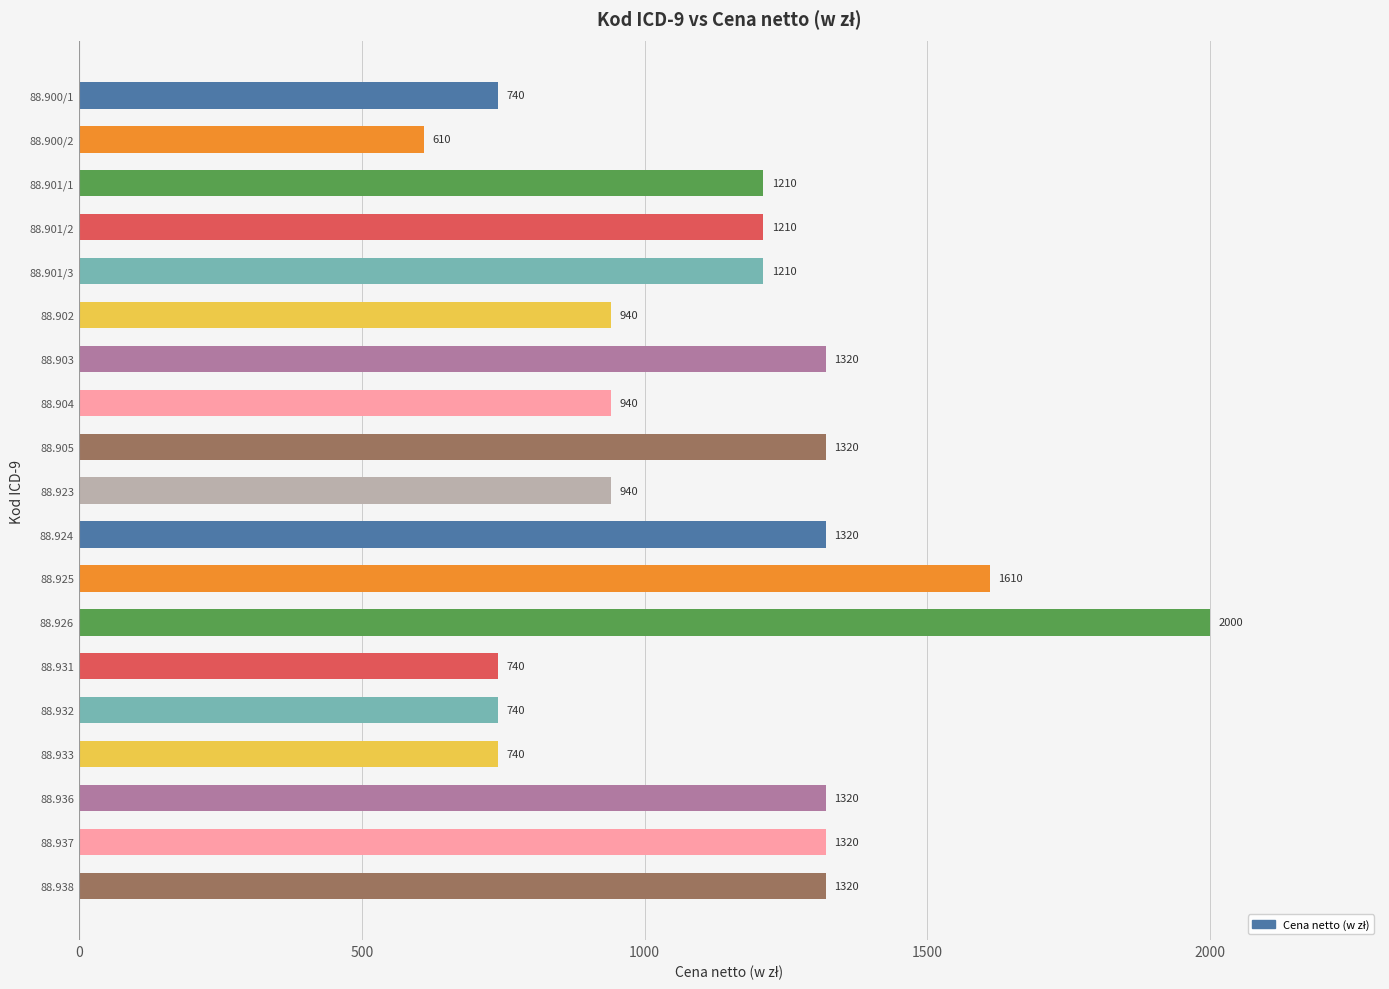

What is the sum of all values?

21550